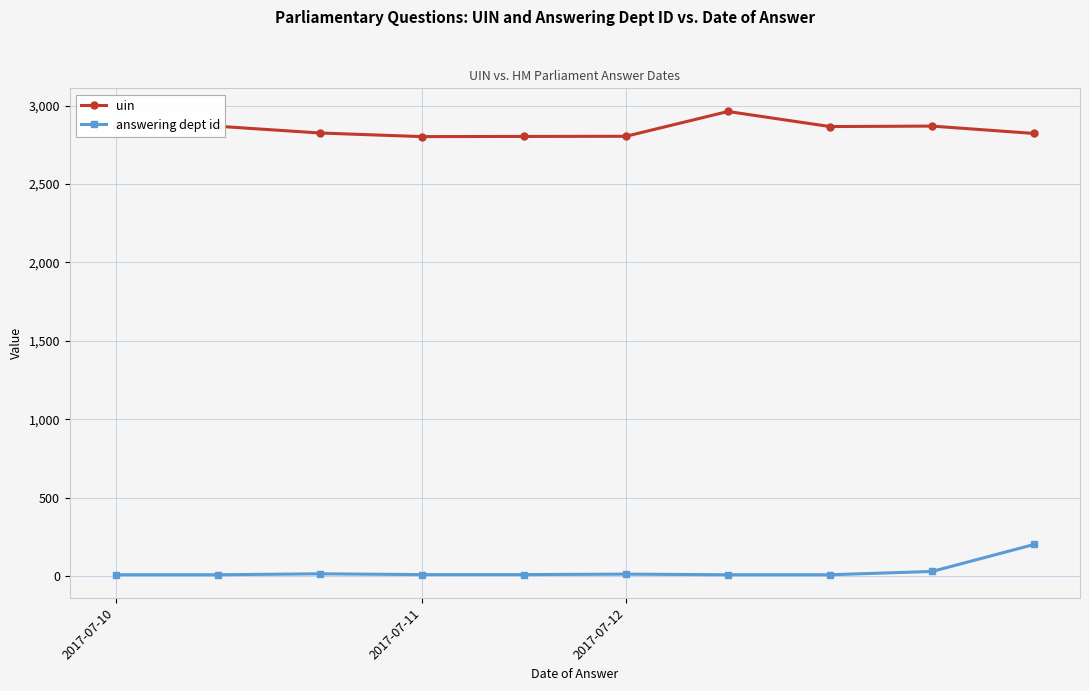

What is the highest value of the answering dept id series?

203